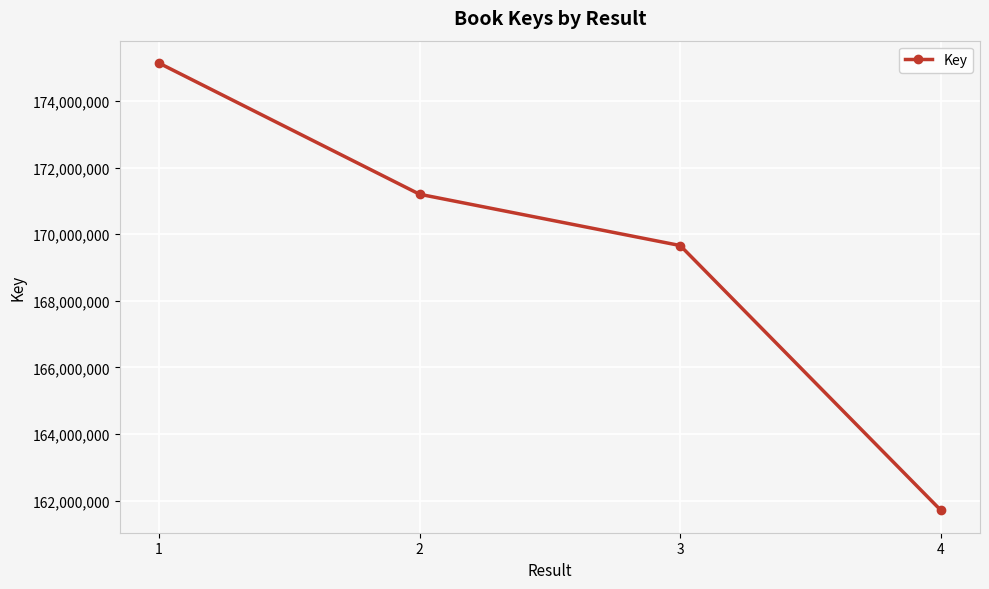

The chart shows a value of 286282551 at 4. True or false?

False